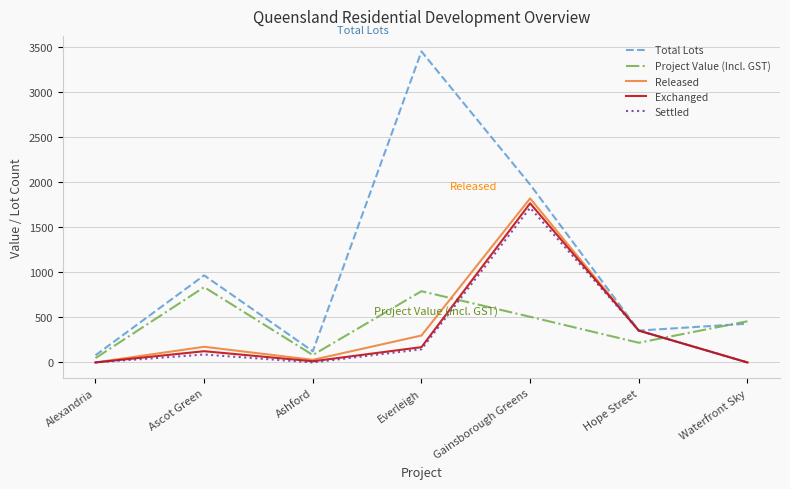

Rank the series by their maximum value, from lowest to highest.

Project Value (Incl. GST), Settled, Exchanged, Released, Total Lots